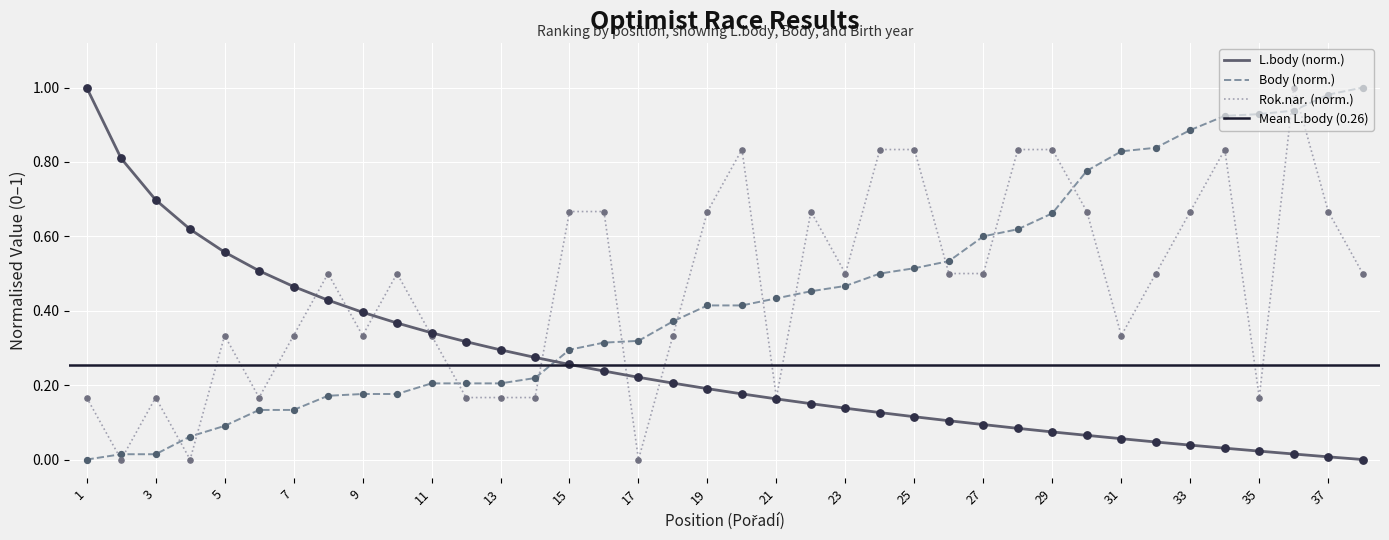

What are all the series names shown in the legend?

L.body, Body, Rok.nar.